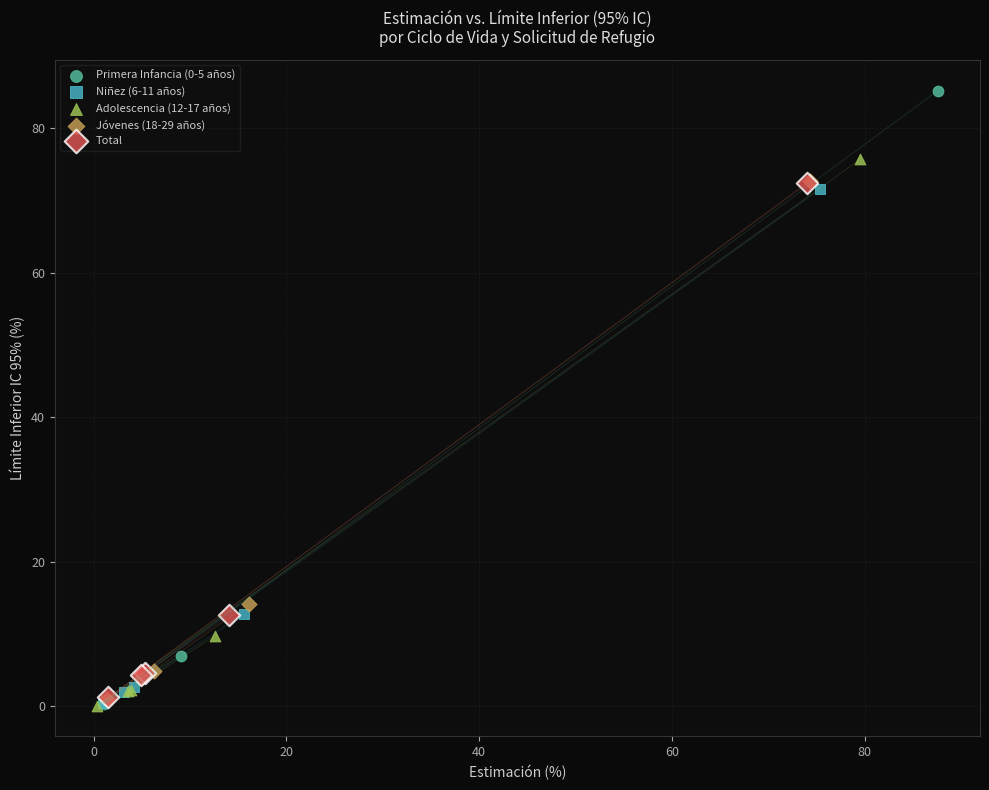

Which series has the largest Y range (max minus min)?

Primera Infancia (0-5 años)